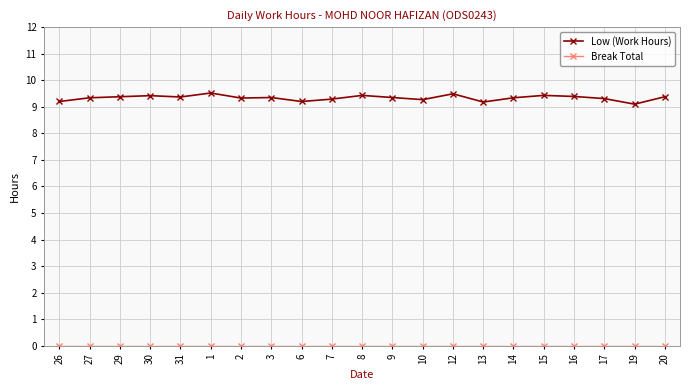

Which series has the largest total across all categories?

Low (Work Hours)